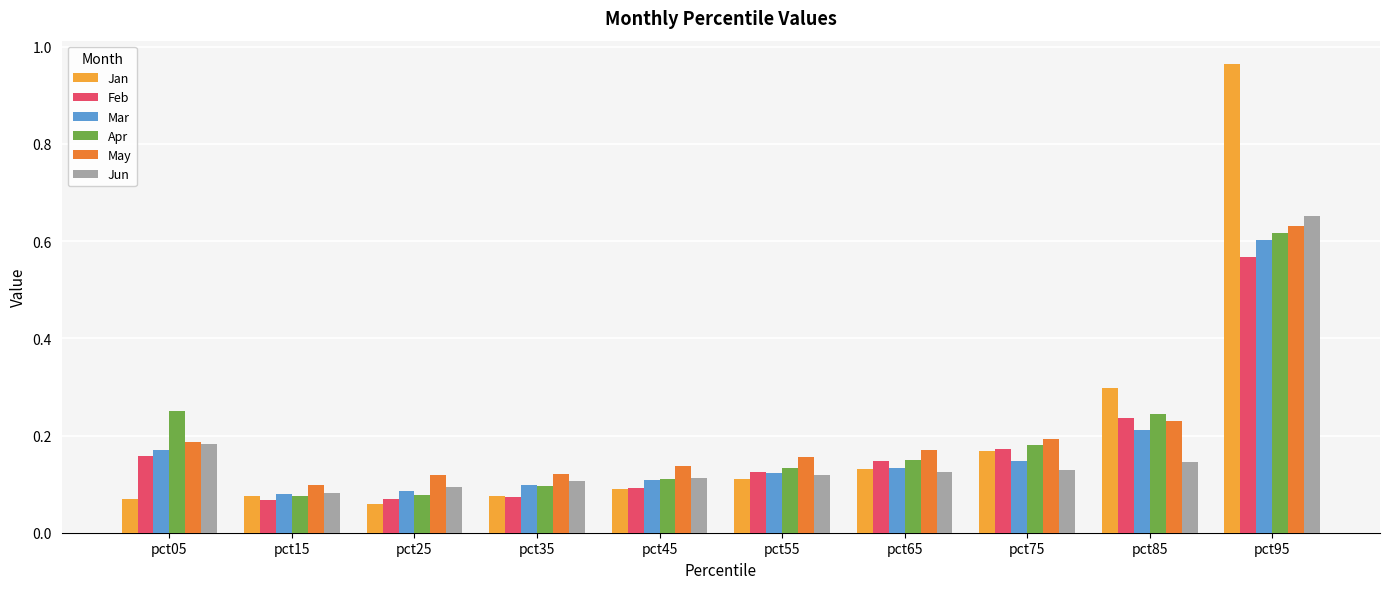

Is the value of Jun at pct55 greater than the value of Jan at pct05?

Yes